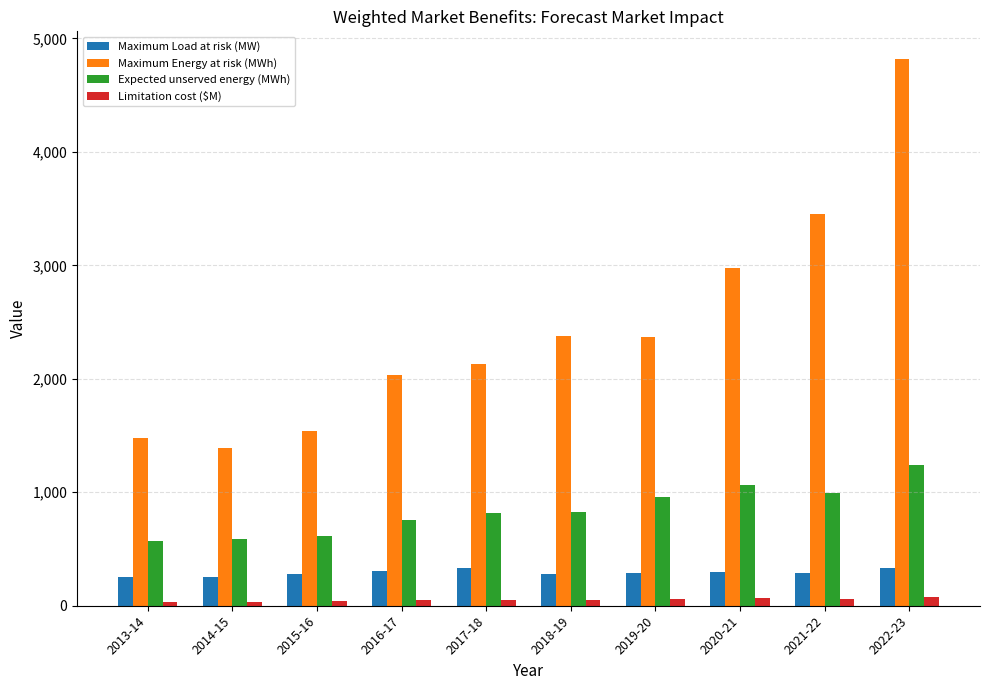

Which series has the widest spread of values?

Maximum Energy at risk (MWh)